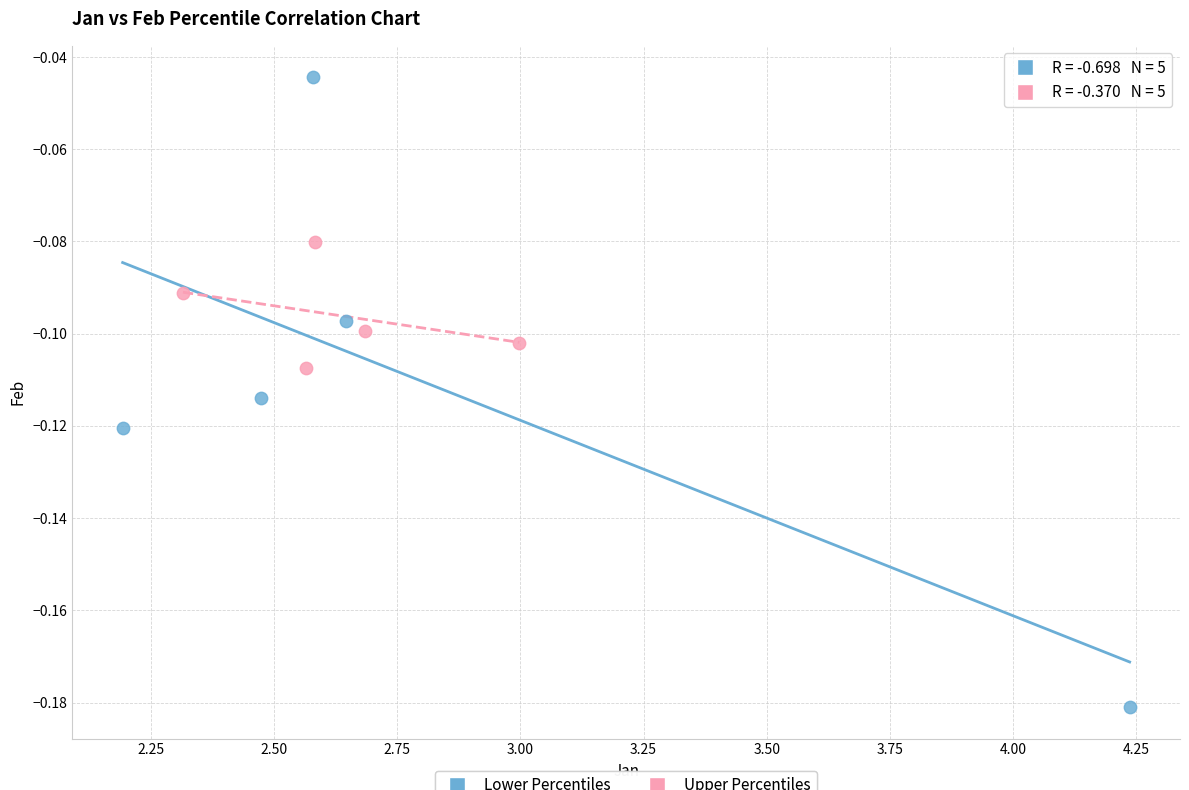

Which series reaches the minimum Y coordinate?

Lower Percentiles